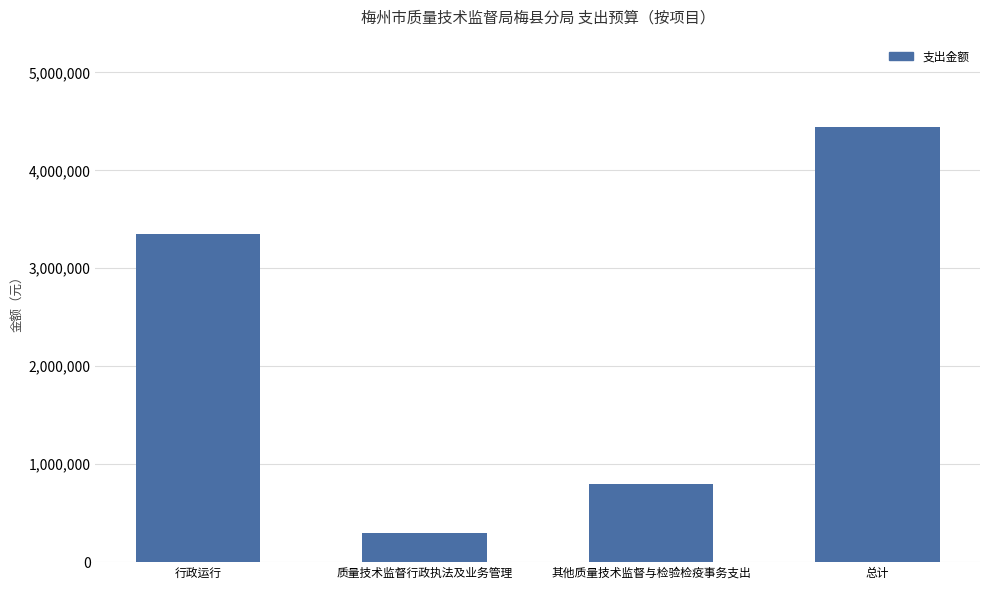

Does the chart contain any negative values?

No